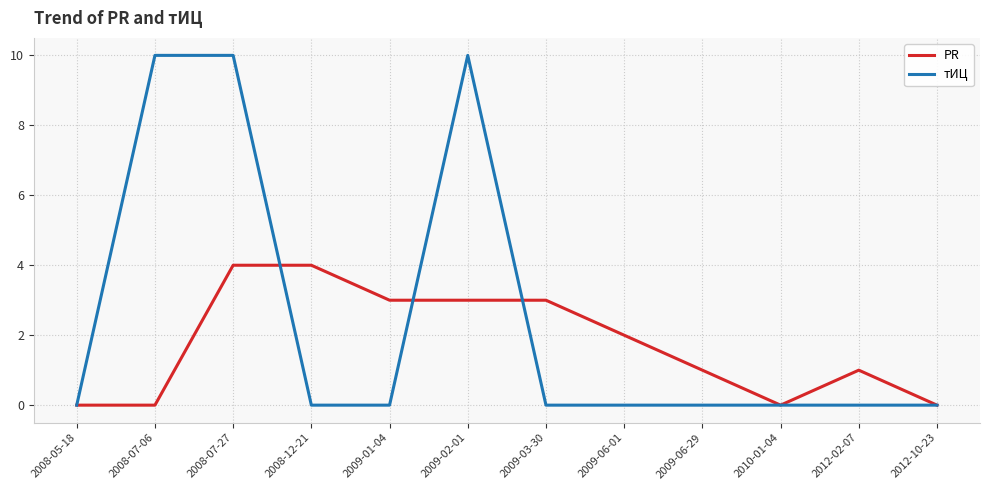

What is the sum of all PR values?

21